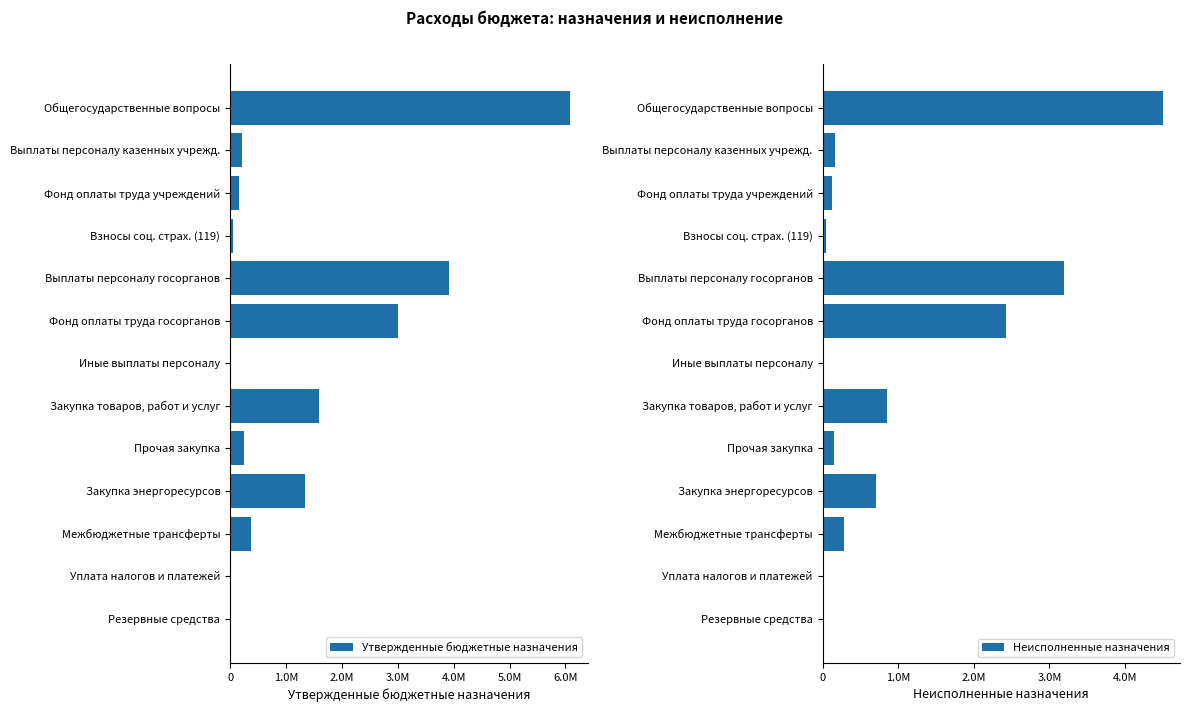

Which series has the largest range (max minus min)?

Утвержденные бюджетные назначения